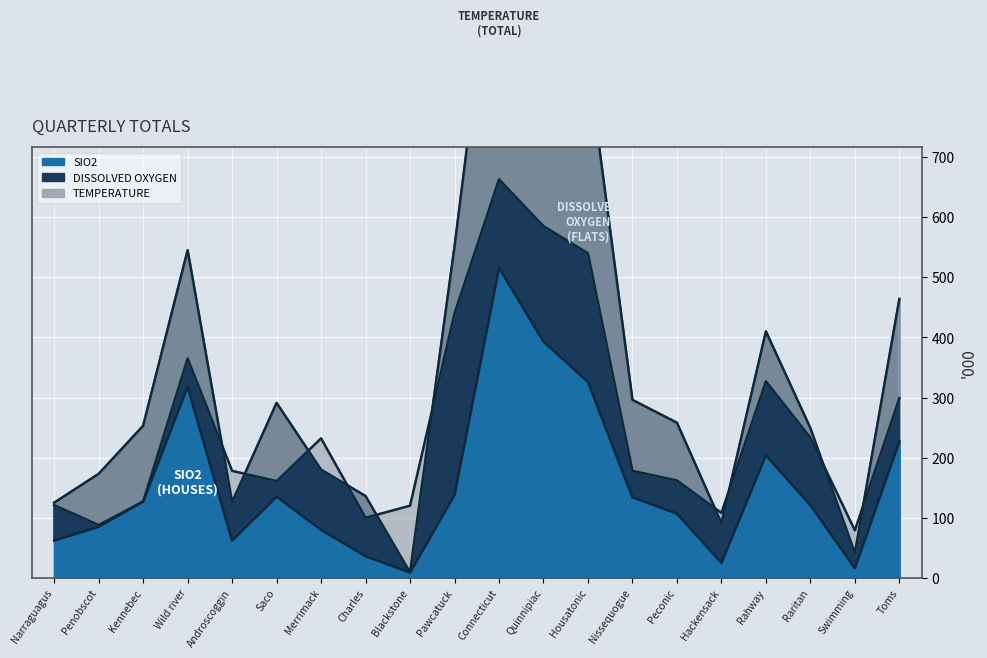

How many lines are shown in the chart?

3